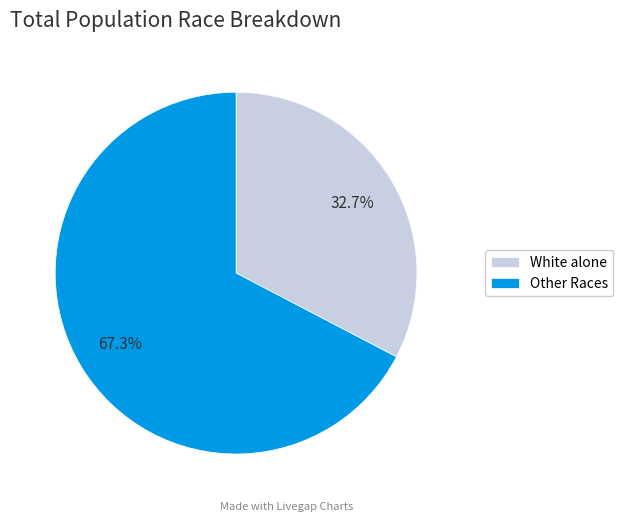

How much of the chart is everything except Other Races?

32.7%